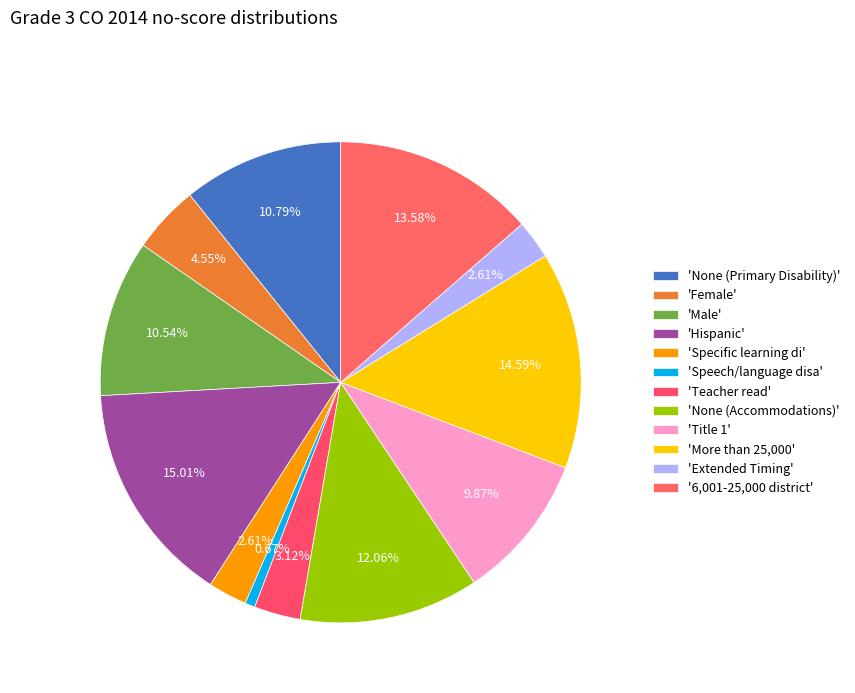

How many slices are in this pie chart?

12